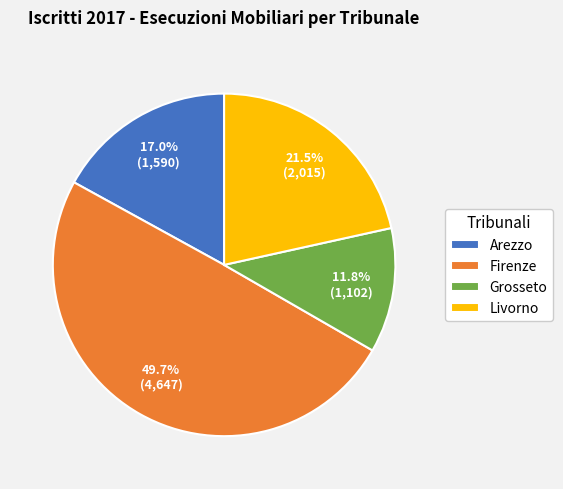

Is it true that Arezzo is 22% of the pie?

False